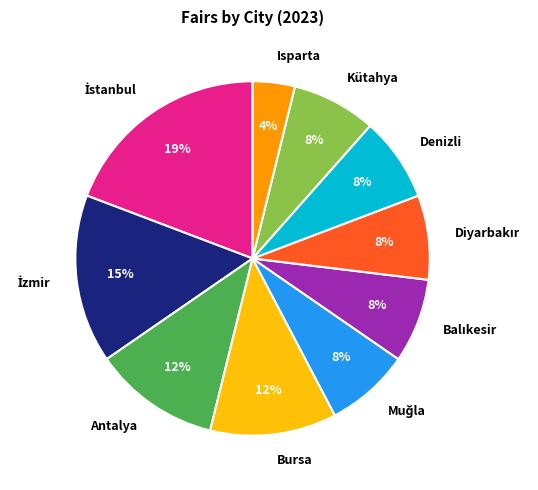

The Denizli slice represents 8% of the pie. True or false?

True